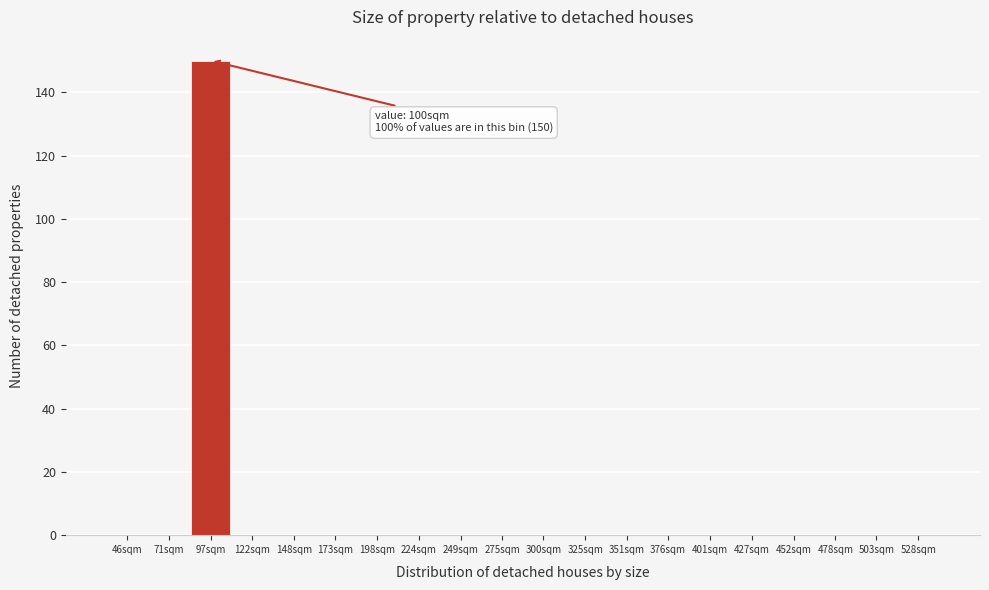

Reading right to left, transcribe all the data shown in this chart.

528sqm=0	503sqm=0	478sqm=0	452sqm=0	427sqm=0	401sqm=0	376sqm=0	351sqm=0	325sqm=0	300sqm=0	275sqm=0	249sqm=0	224sqm=0	198sqm=0	173sqm=0	148sqm=0	122sqm=0	97sqm=150	71sqm=0	46sqm=0